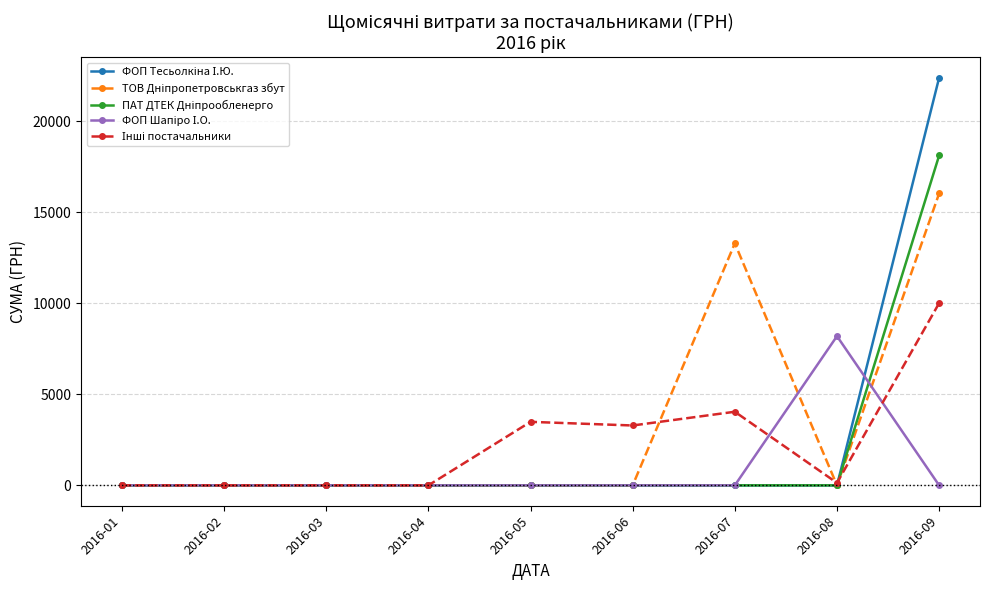

What is the total value across all series at 2016-09?

66584.4